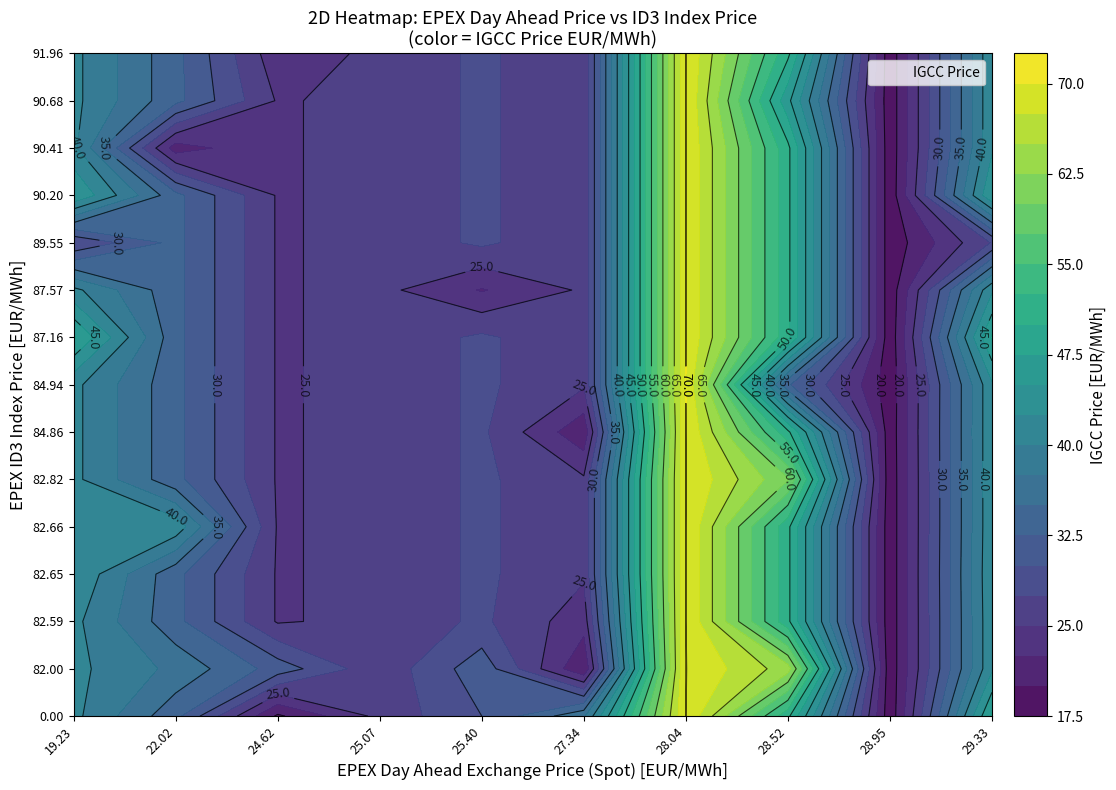

Is it true that 24.62417 equals 6.7 at 82.0?

False